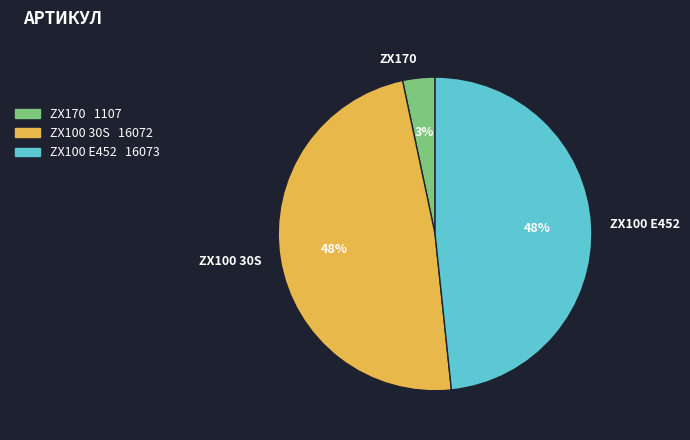

Count the number of slices in the pie.

3